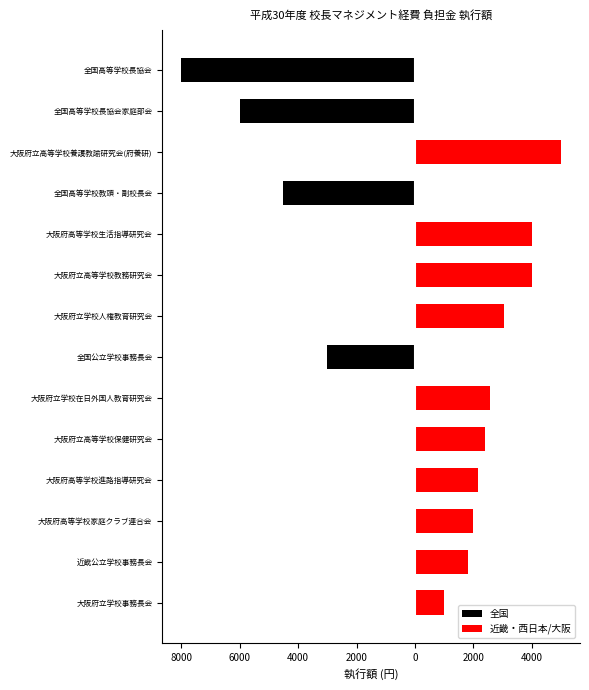

What is the difference between the maximum and minimum values in the 近畿・西日本/大阪 series?

5000